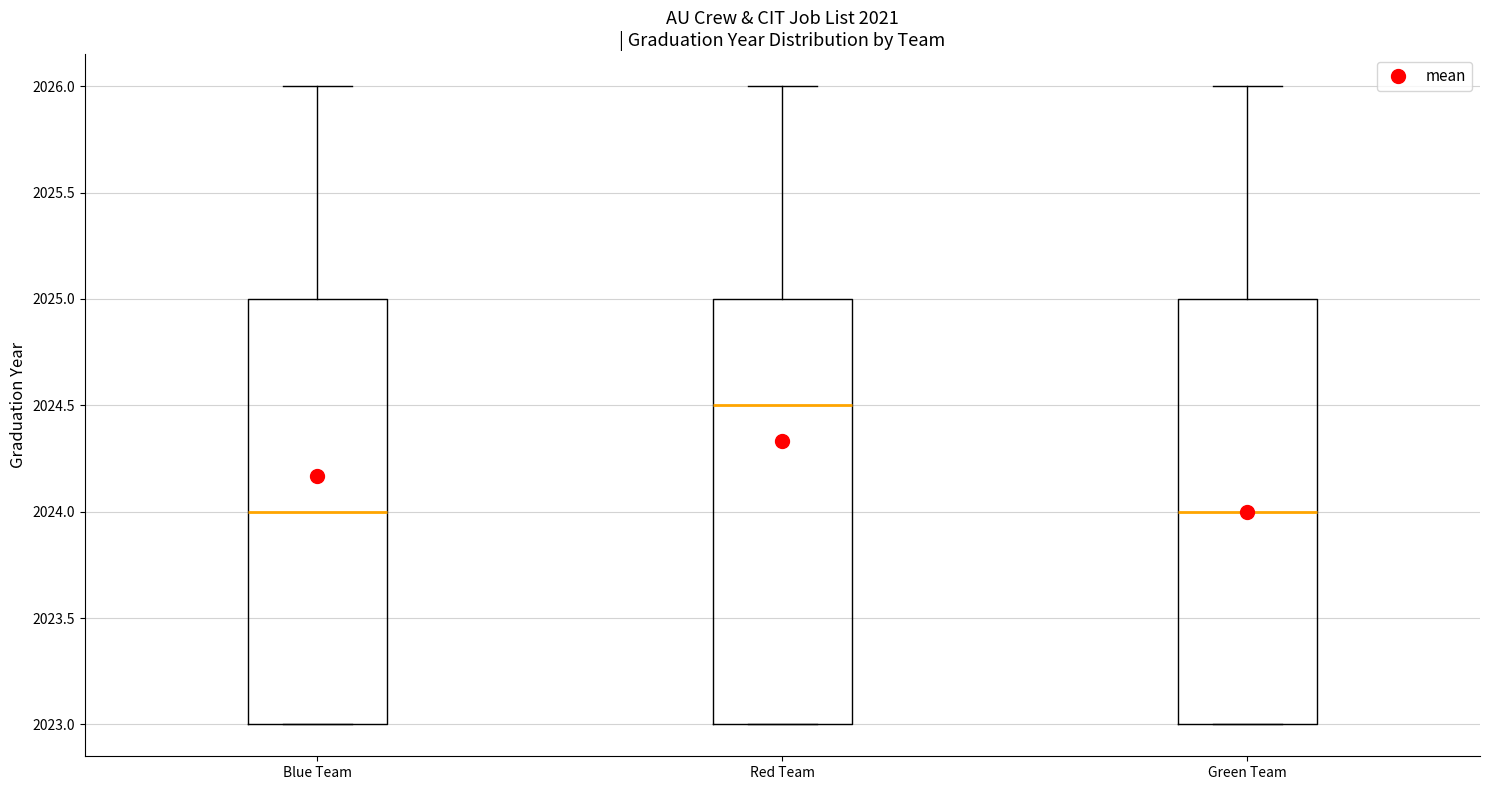

Reading left to right, transcribe this box plot: for each box, give where its median line is, the range the box spans, and where its two whiskers end, as read against the y-axis. The values are not printed on the chart, so give them approximately, as read against the axis.

Blue Team: median 2024.0, box 2023.0 to 2025.0, whiskers 2023.0 to 2026.0
Red Team: median 2024.5, box 2023.0 to 2025.0, whiskers 2023.0 to 2026.0
Green Team: median 2024.0, box 2023.0 to 2025.0, whiskers 2023.0 to 2026.0